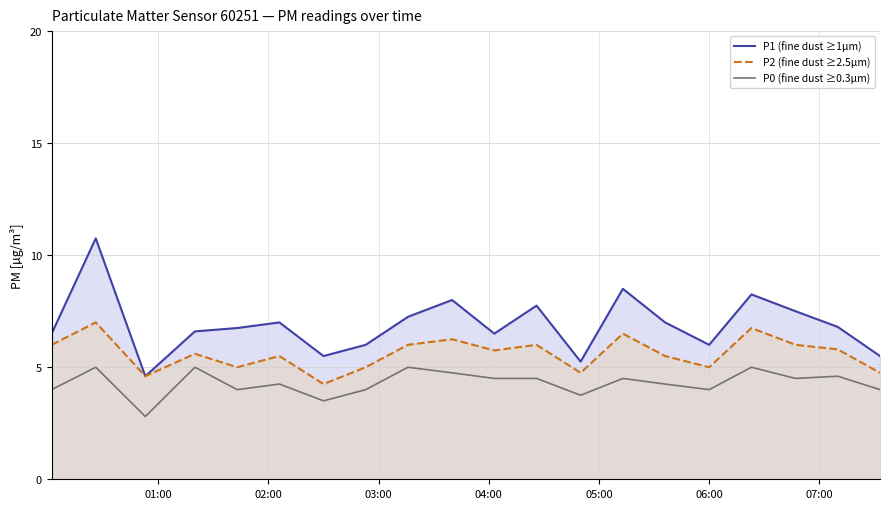

Which series has the largest total across all categories?

P1 (fine dust ≥1µm)